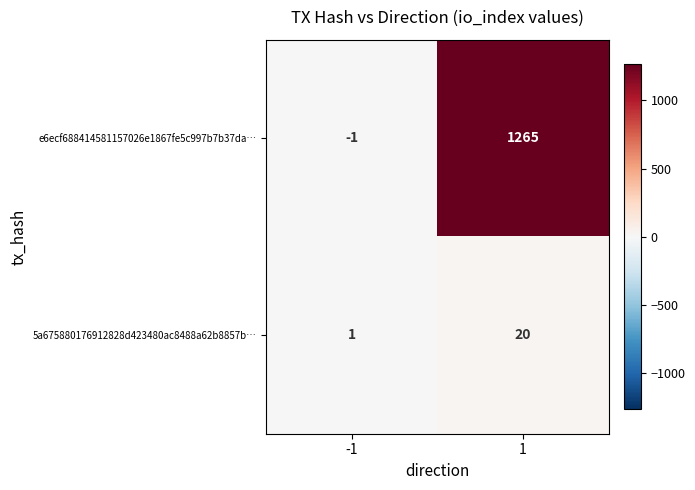

Which series has the largest range (max minus min)?

e6ecf688414581157026e1867fe5c997b7b37da…